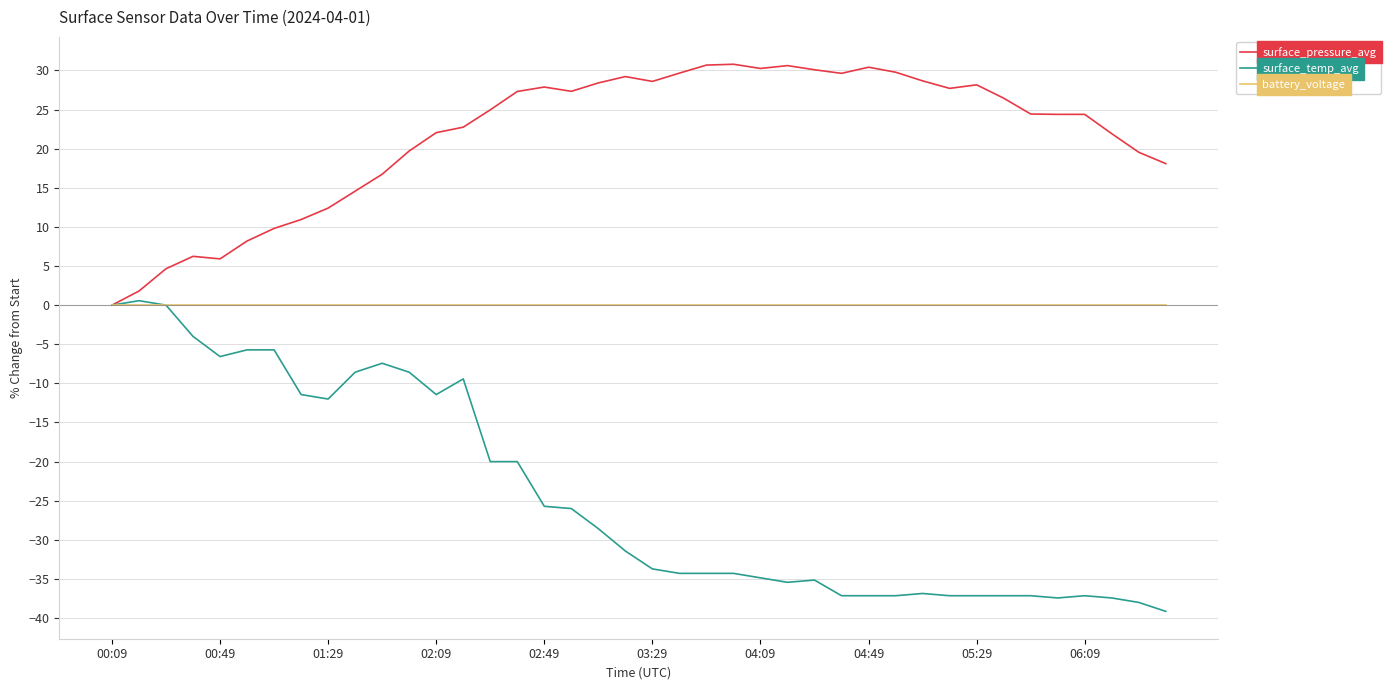

Which series has the largest total across all categories?

surface_pressure_avg